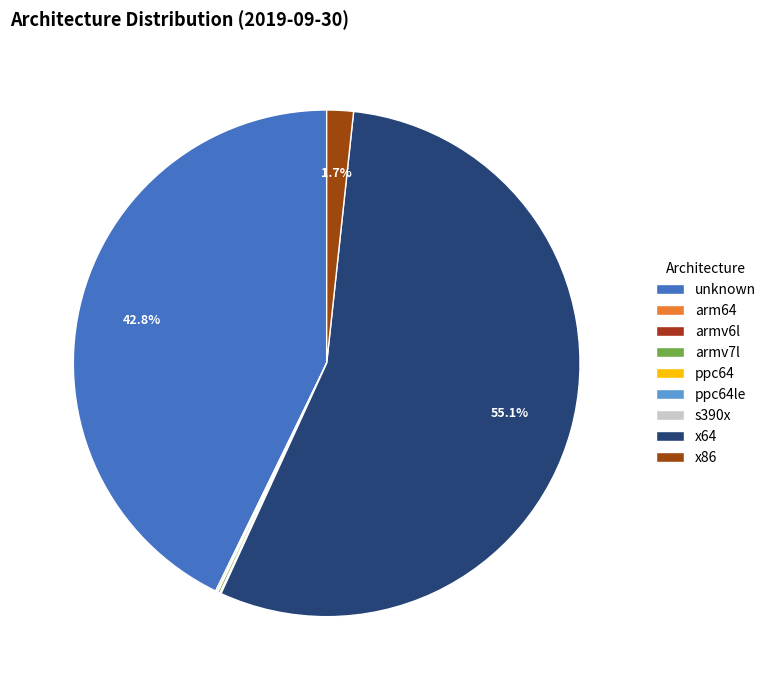

What percentage is NOT represented by s390x?

100.0%